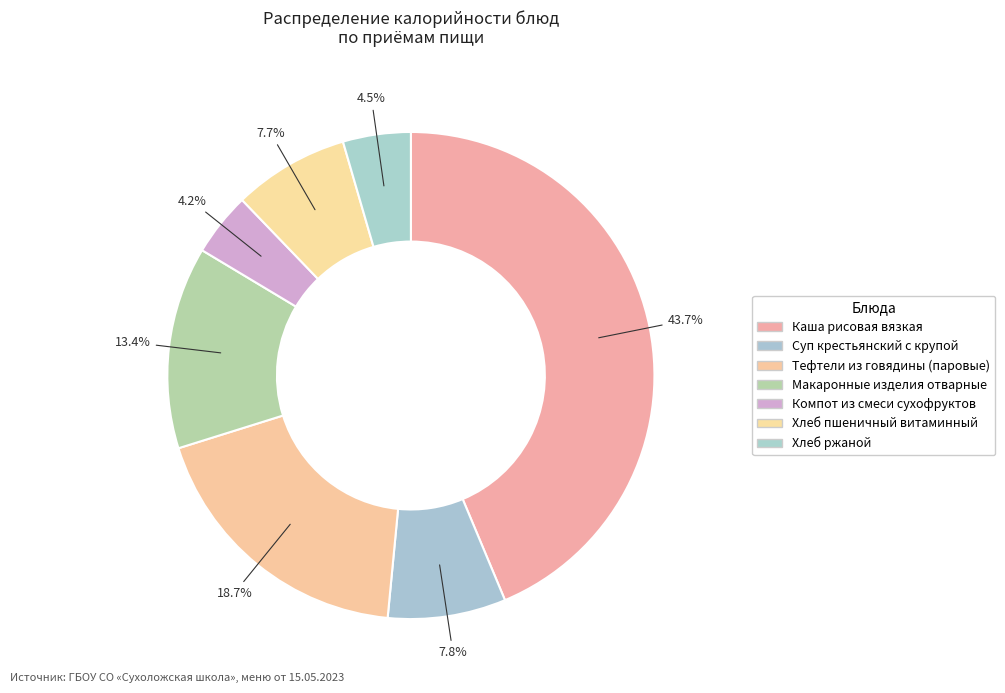

Rank the categories by value from lowest to highest.

Компот из смеси сухофруктов, Хлеб ржаной, Хлеб пшеничный витаминный, Суп крестьянский с крупой, Макаронные изделия отварные, Тефтели из говядины (паровые), Каша рисовая вязкая